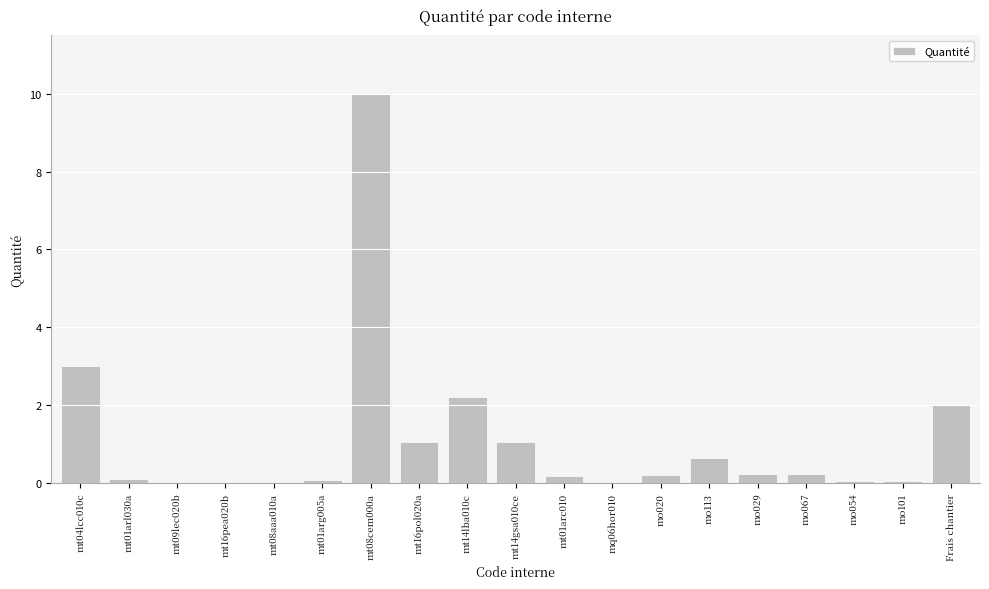

What is the sum of all values?

21.1